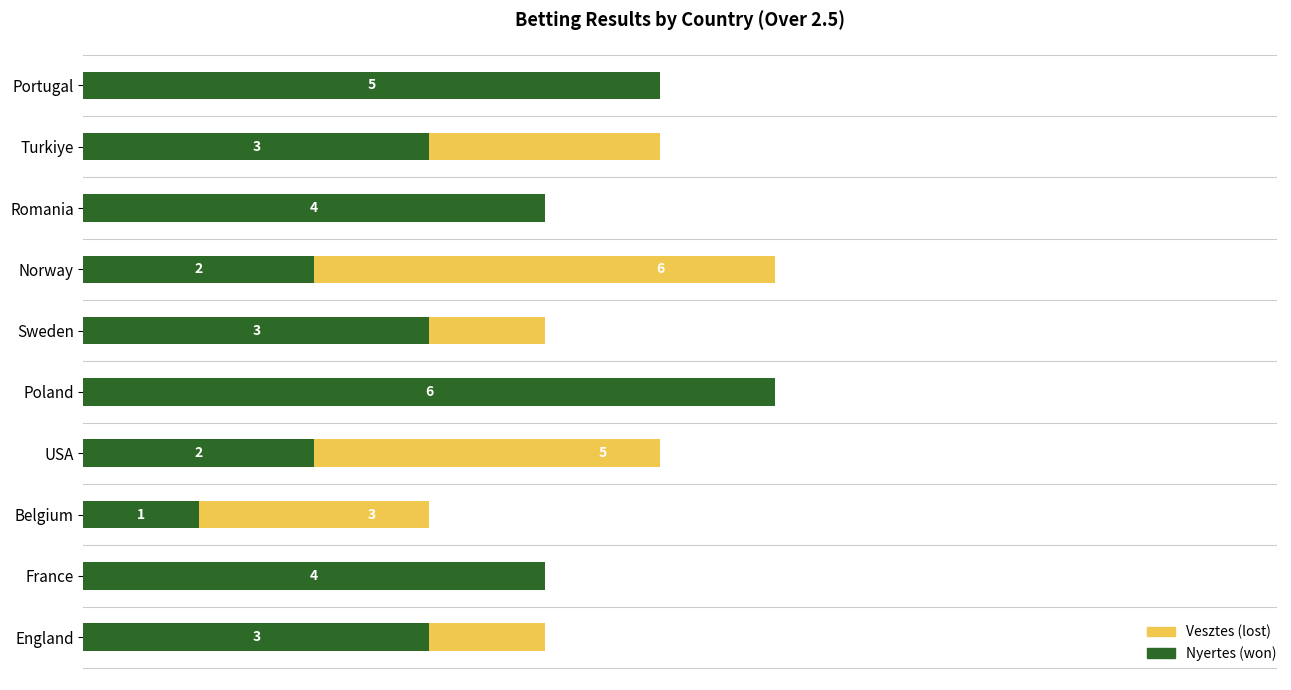

How many values in the Nyertes series are below 3?

3